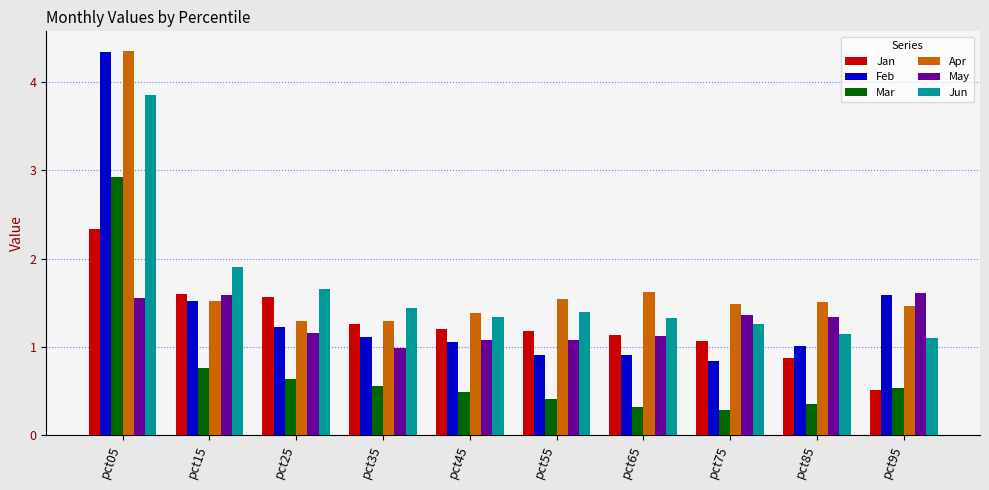

Which category has the lowest value in the Jan series?

pct95